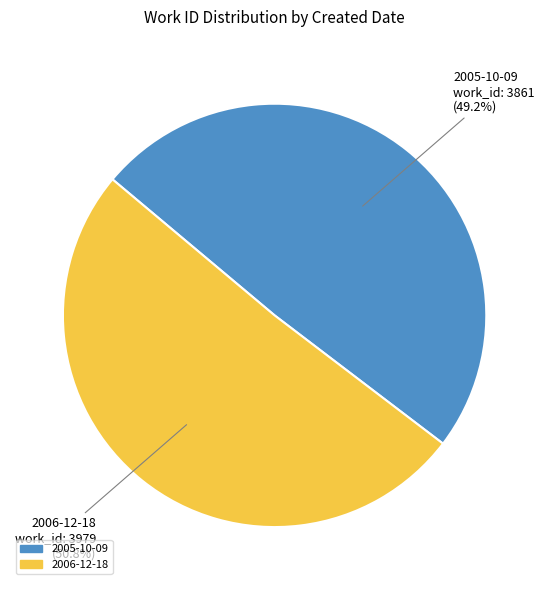

What is the largest slice in the pie chart?

2006-12-18